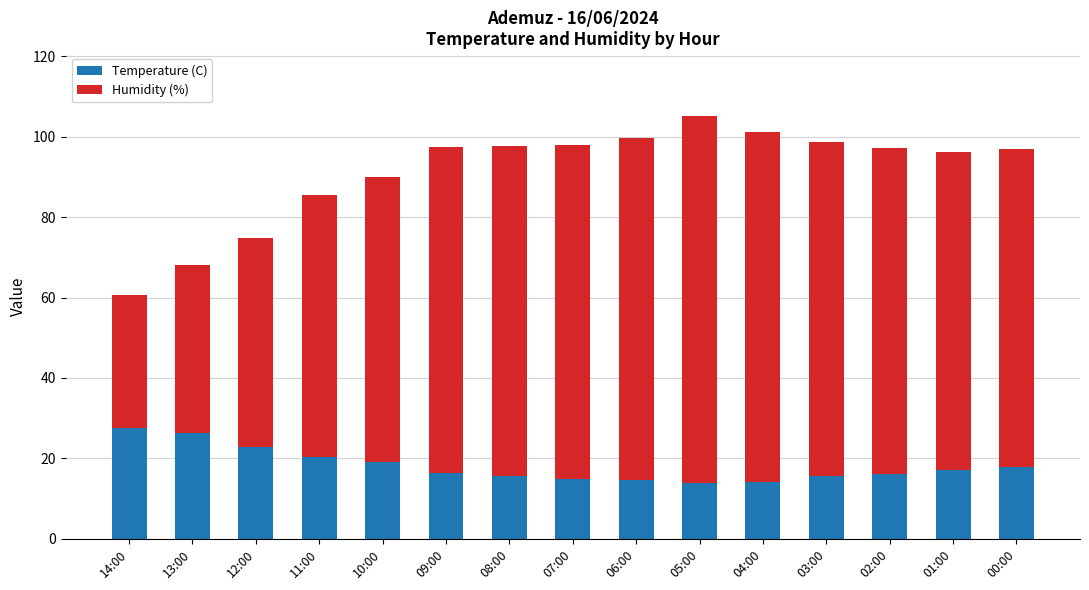

The value of Temperature (C) at 00:00 is 17.8. True or false?

True